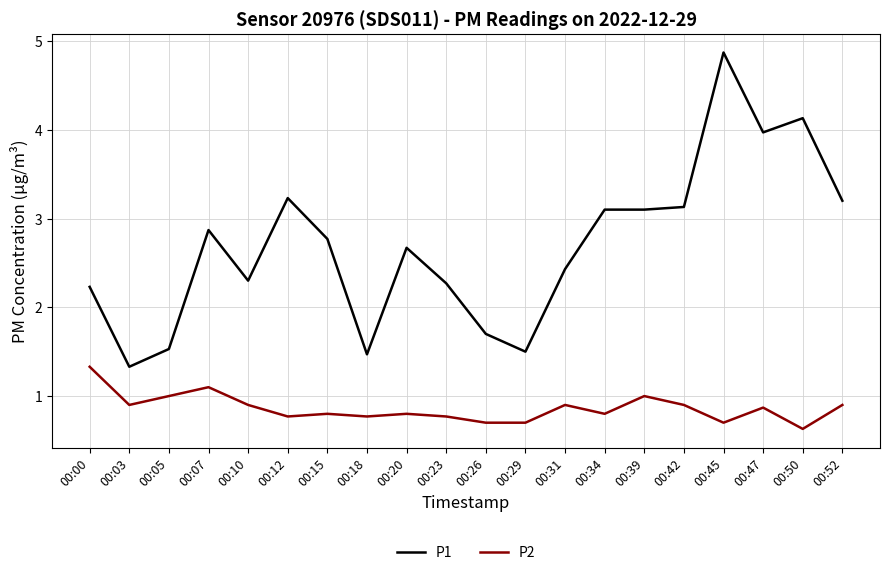

True or false: P1 and P2 intersect in this chart.

False